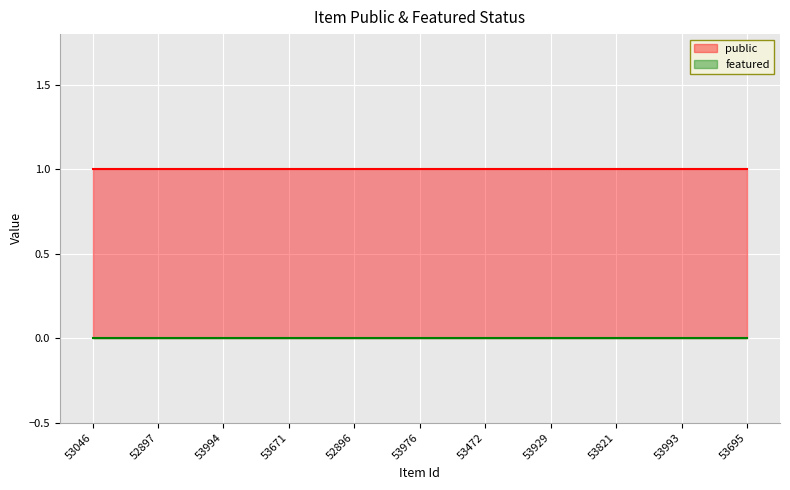

What is the label of the 9th point from the right?

53994